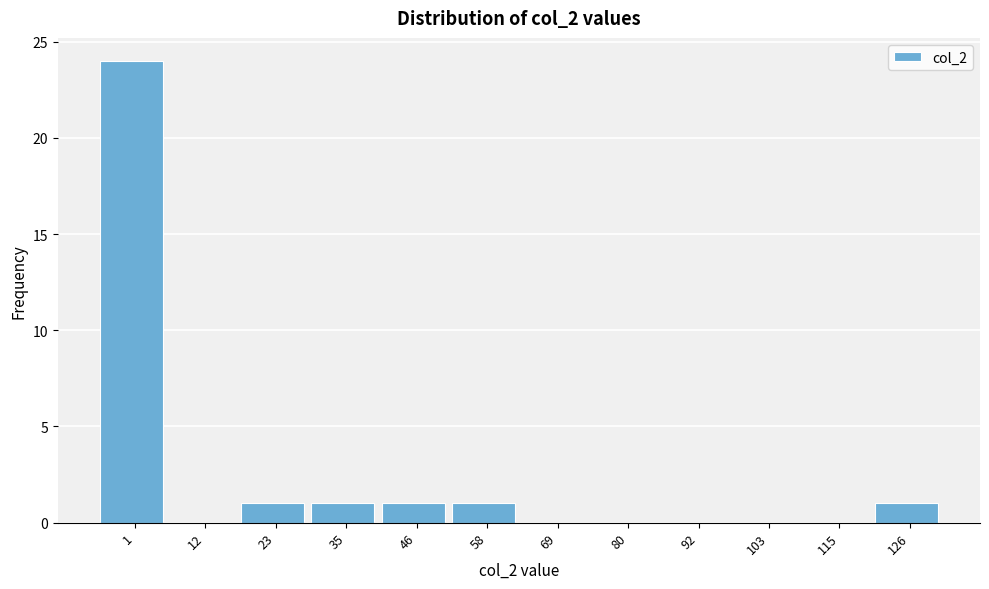

Reading left to right, list all the values displayed in this chart.

1=24	12=0	23=1	35=1	46=1	58=1	69=0	80=0	92=0	103=0	115=0	126=1